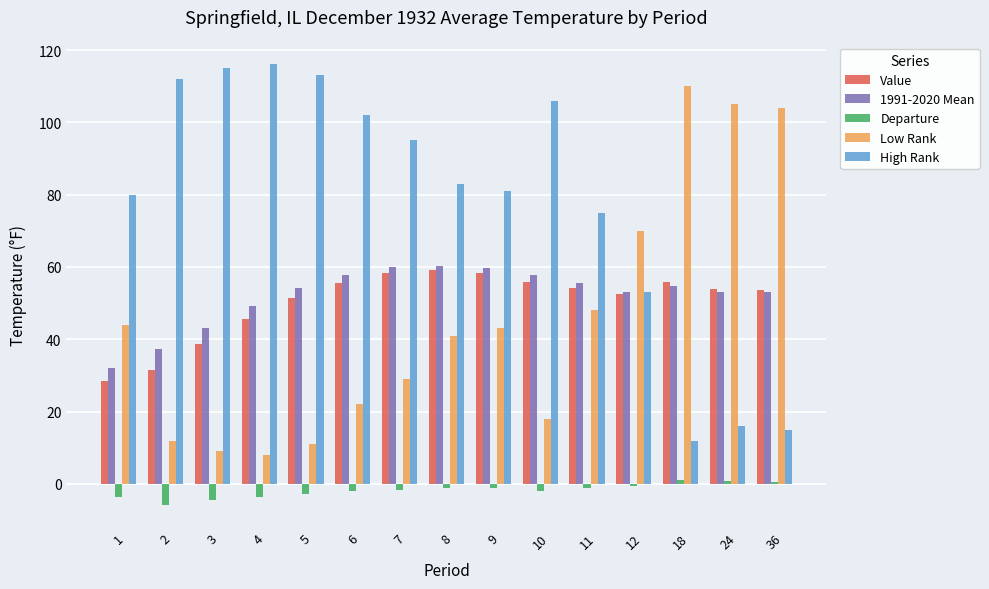

What is the sum of all Low Rank values?

674.0